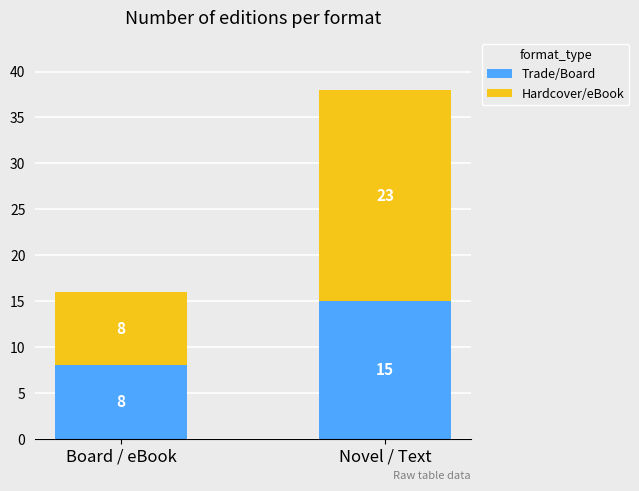

How many bars are there in total?

2